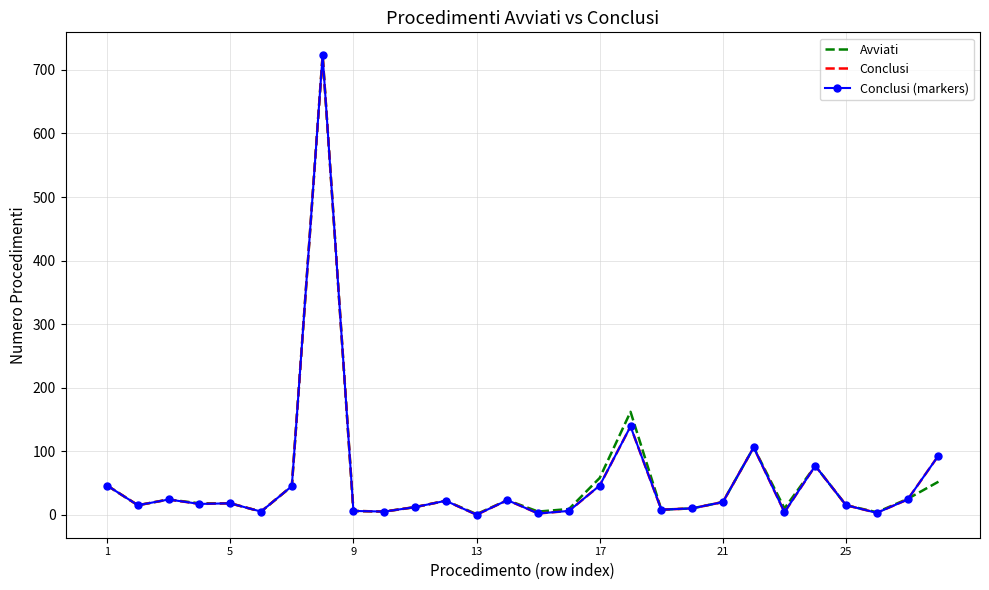

How many data points in Conclusi are less than 18?

14